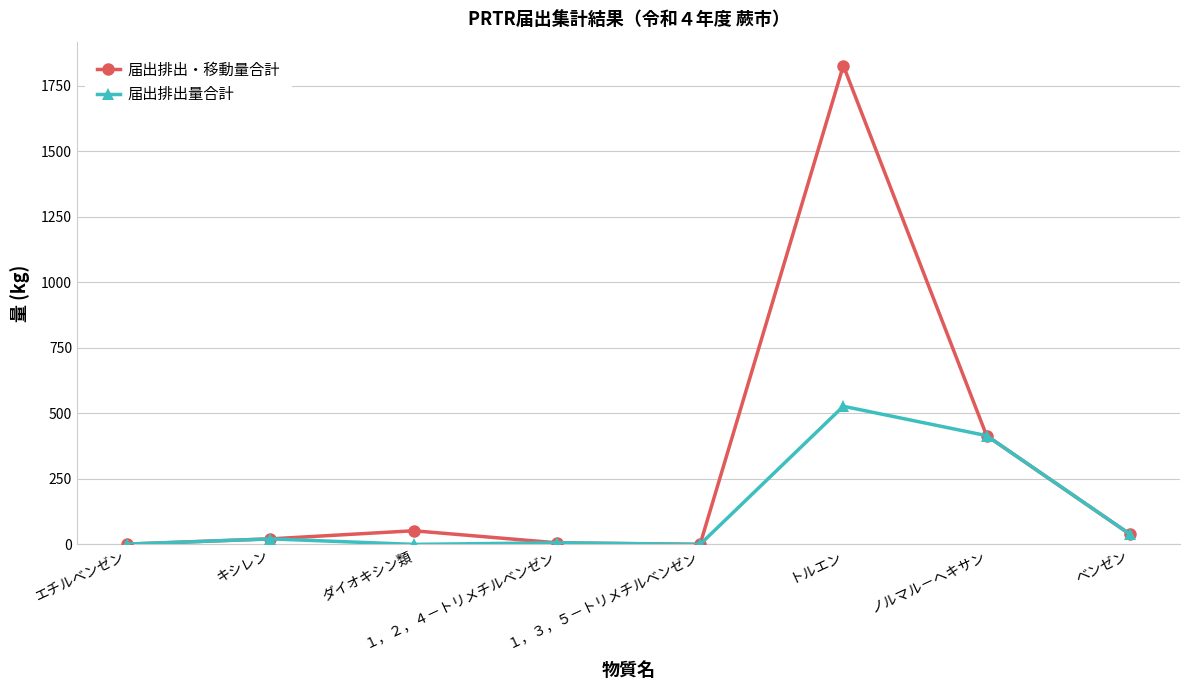

Is it true that 届出排出量合計 equals 685 at トルエン?

False